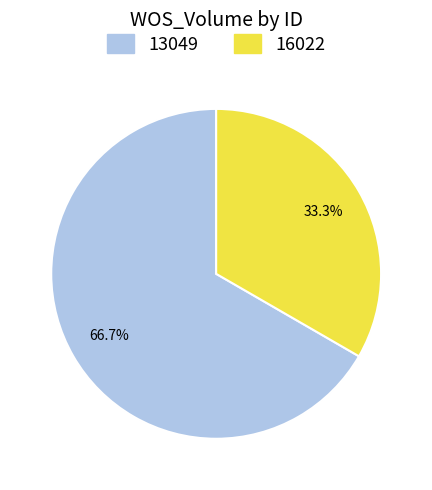

Is 16022 the majority of the pie?

No